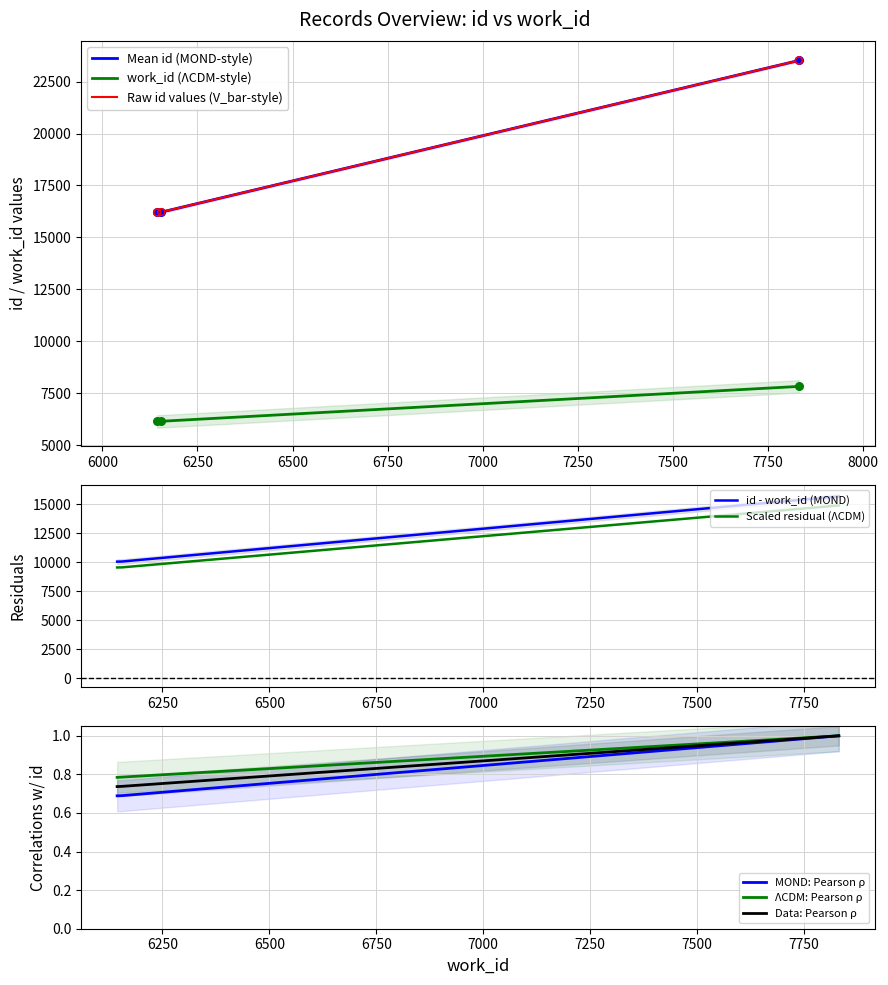

What is the maximum value for Data: Pearson ρ?

1.0